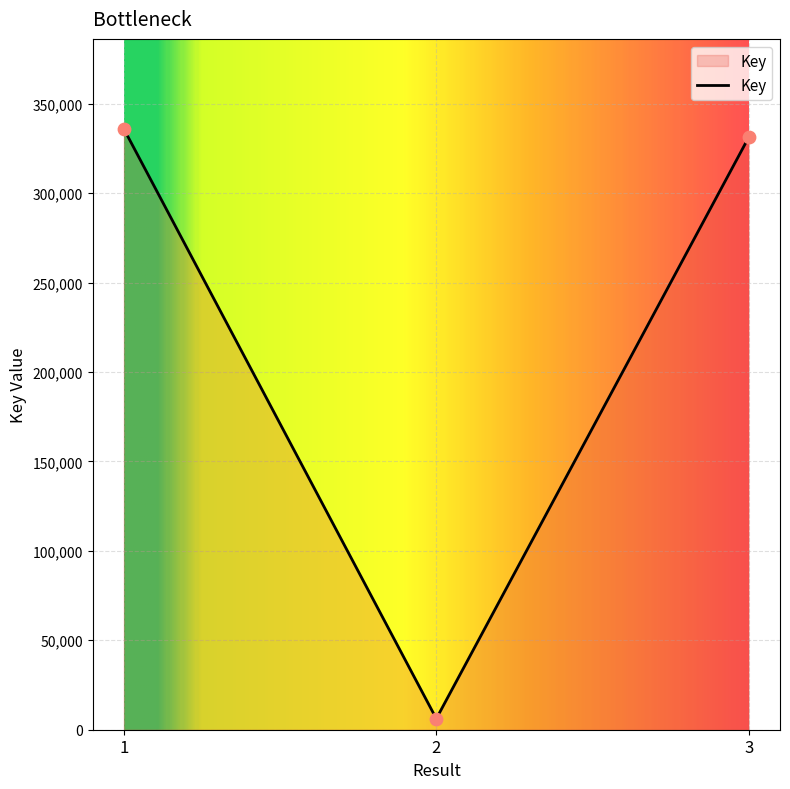

What is the change in value from 2 to 3?

+325078